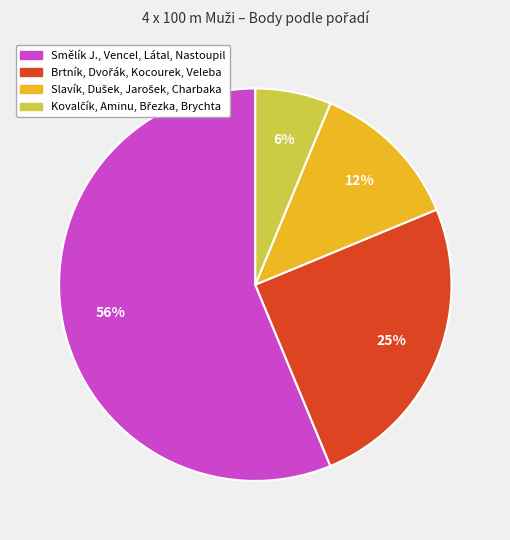

To the nearest percent, what is the average slice percentage?

25%